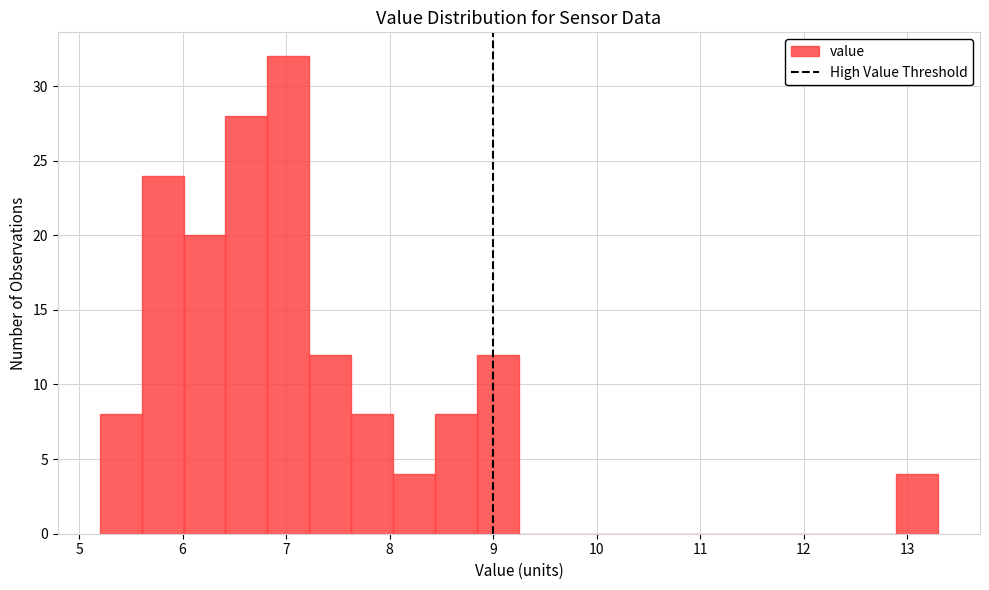

How tall is the bar that spans 7.6 to 8.0 on the x-axis? Neither the bar edges nor the heights are printed on the chart, so give them approximately, as read against the axes.

8